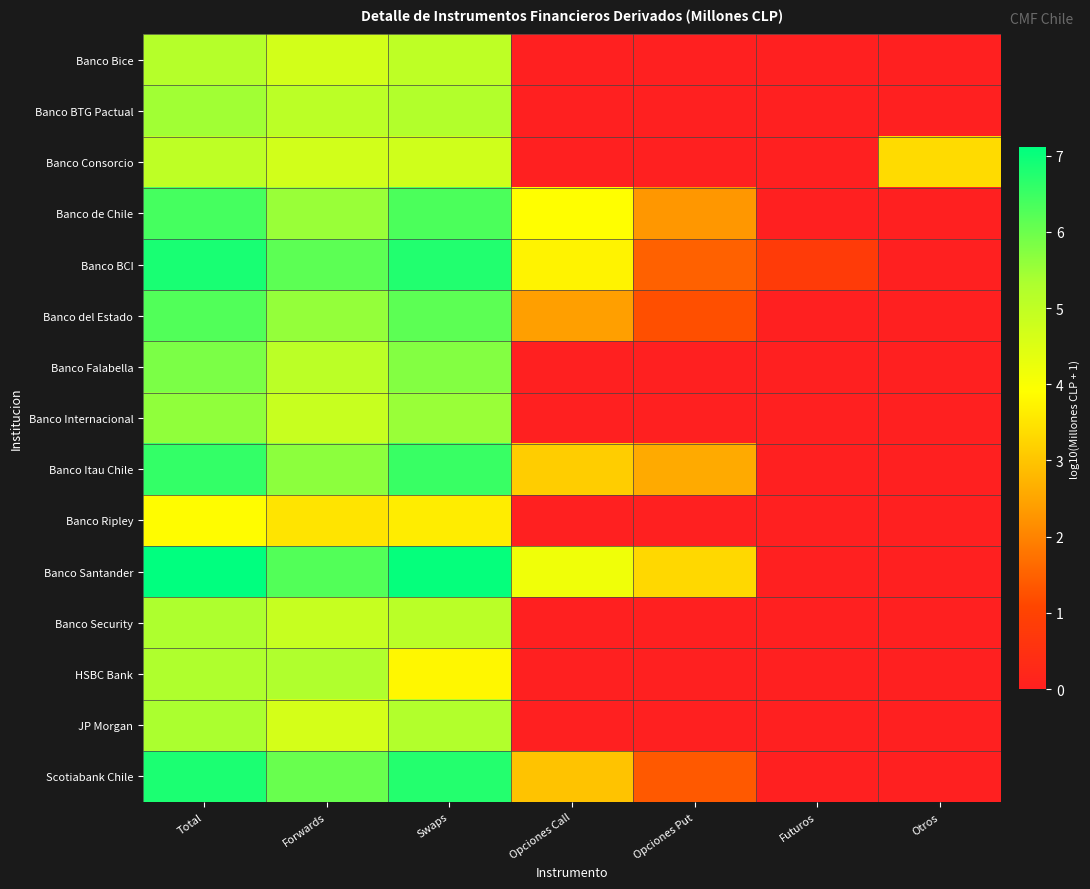

Reading left to right, what are all the values shown in this chart?

Banco Bice: Total=5.2	Forwards=4.7	Swaps=5.0	Opciones Call=0.0	Opciones Put=0.0	Futuros=0.0	Otros=0.0
Banco BTG Pactual: Total=5.5	Forwards=5.1	Swaps=5.2	Opciones Call=0.0	Opciones Put=0.0	Futuros=0.0	Otros=0.0
Banco Consorcio: Total=5.0	Forwards=4.7	Swaps=4.7	Opciones Call=0.0	Opciones Put=0.0	Futuros=0.0	Otros=3.4
Banco de Chile: Total=6.4	Forwards=5.5	Swaps=6.3	Opciones Call=3.9	Opciones Put=2.3	Futuros=0.0	Otros=0.0
Banco BCI: Total=6.9	Forwards=6.2	Swaps=6.8	Opciones Call=3.7	Opciones Put=1.5	Futuros=0.8	Otros=0.0
Banco del Estado: Total=6.3	Forwards=5.6	Swaps=6.2	Opciones Call=2.4	Opciones Put=1.2	Futuros=0.0	Otros=0.0
Banco Falabella: Total=5.8	Forwards=5.1	Swaps=5.8	Opciones Call=0.0	Opciones Put=0.0	Futuros=0.0	Otros=0.0
Banco Internacional: Total=5.6	Forwards=4.9	Swaps=5.5	Opciones Call=0.0	Opciones Put=0.0	Futuros=0.0	Otros=0.0
Banco Itau Chile: Total=6.6	Forwards=5.7	Swaps=6.5	Opciones Call=3.1	Opciones Put=2.6	Futuros=0.0	Otros=0.0
Banco Ripley: Total=3.9	Forwards=3.5	Swaps=3.6	Opciones Call=0.0	Opciones Put=0.0	Futuros=0.0	Otros=0.0
Banco Santander: Total=7.1	Forwards=6.3	Swaps=7.0	Opciones Call=4.2	Opciones Put=3.3	Futuros=0.0	Otros=0.0
Banco Security: Total=5.3	Forwards=4.9	Swaps=5.1	Opciones Call=0.0	Opciones Put=0.0	Futuros=0.0	Otros=0.0
HSBC Bank: Total=5.3	Forwards=5.3	Swaps=3.8	Opciones Call=0.0	Opciones Put=0.0	Futuros=0.0	Otros=0.0
JP Morgan: Total=5.3	Forwards=4.6	Swaps=5.3	Opciones Call=0.0	Opciones Put=0.0	Futuros=0.0	Otros=0.0
Scotiabank Chile: Total=6.8	Forwards=6.0	Swaps=6.7	Opciones Call=3.0	Opciones Put=1.4	Futuros=0.0	Otros=0.0